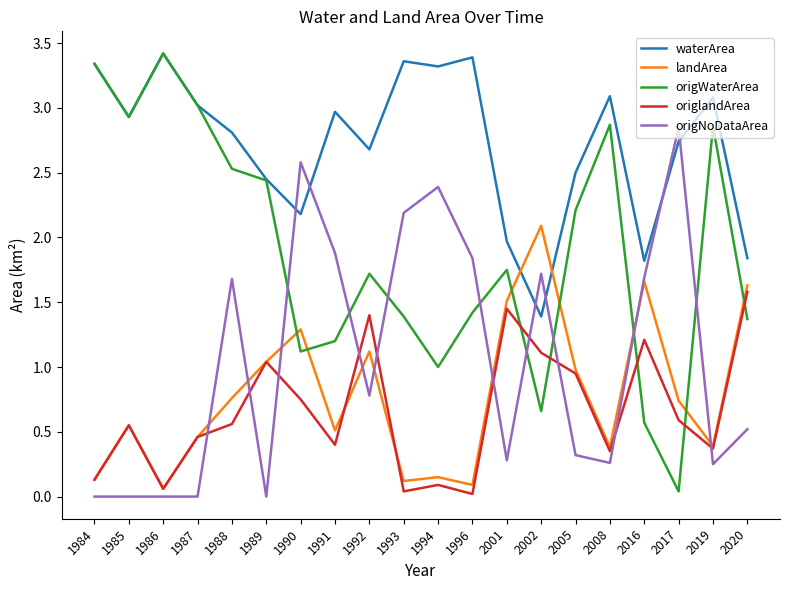

How many lines are shown in the chart?

5